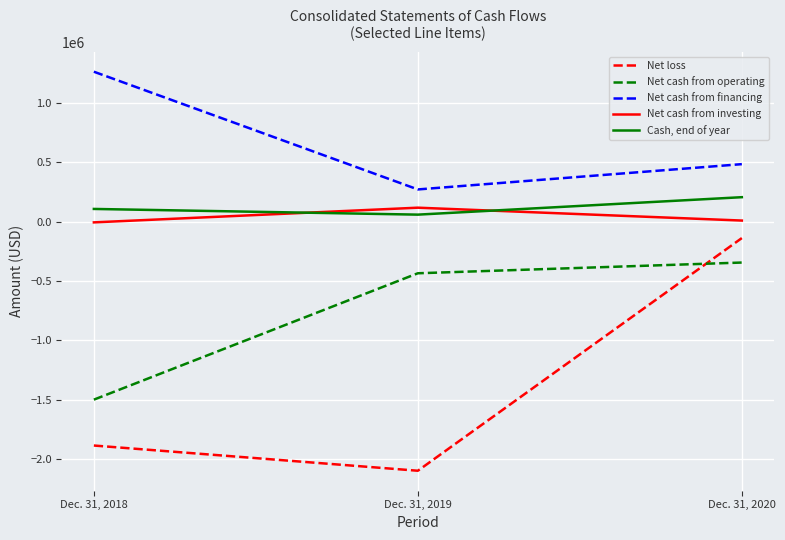

What are all the series names shown in the legend?

Net loss, Net cash from operating, Net cash from financing, Net cash from investing, Cash, end of year